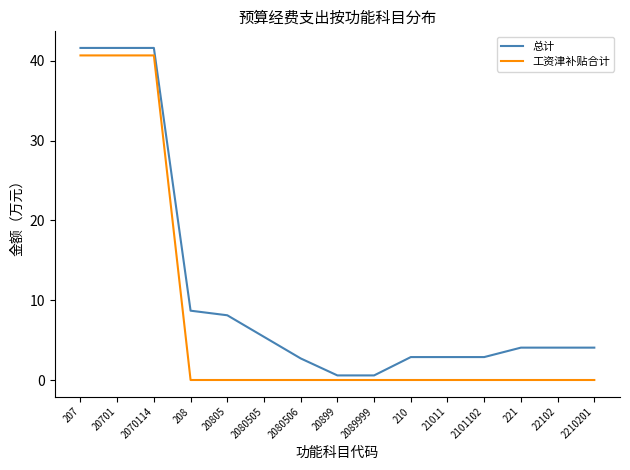

Rank the series by their average value, from highest to lowest.

总计, 工资津补贴合计